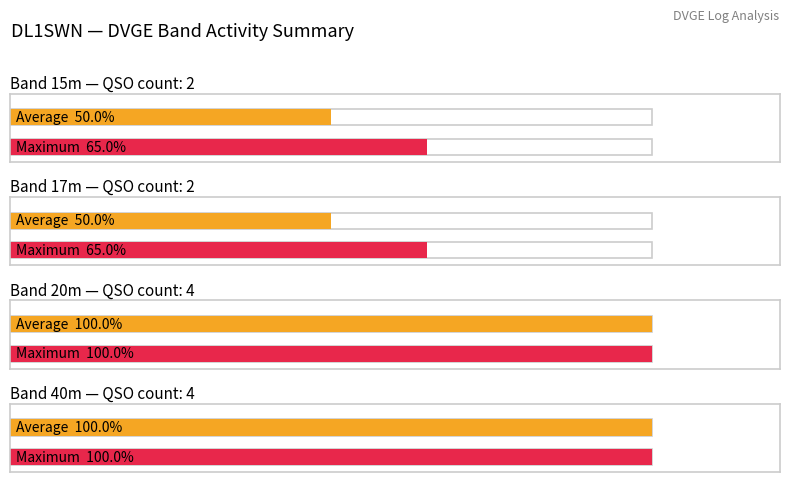

What is the difference between the maximum and second lowest values in the Band (MHz) series?

25